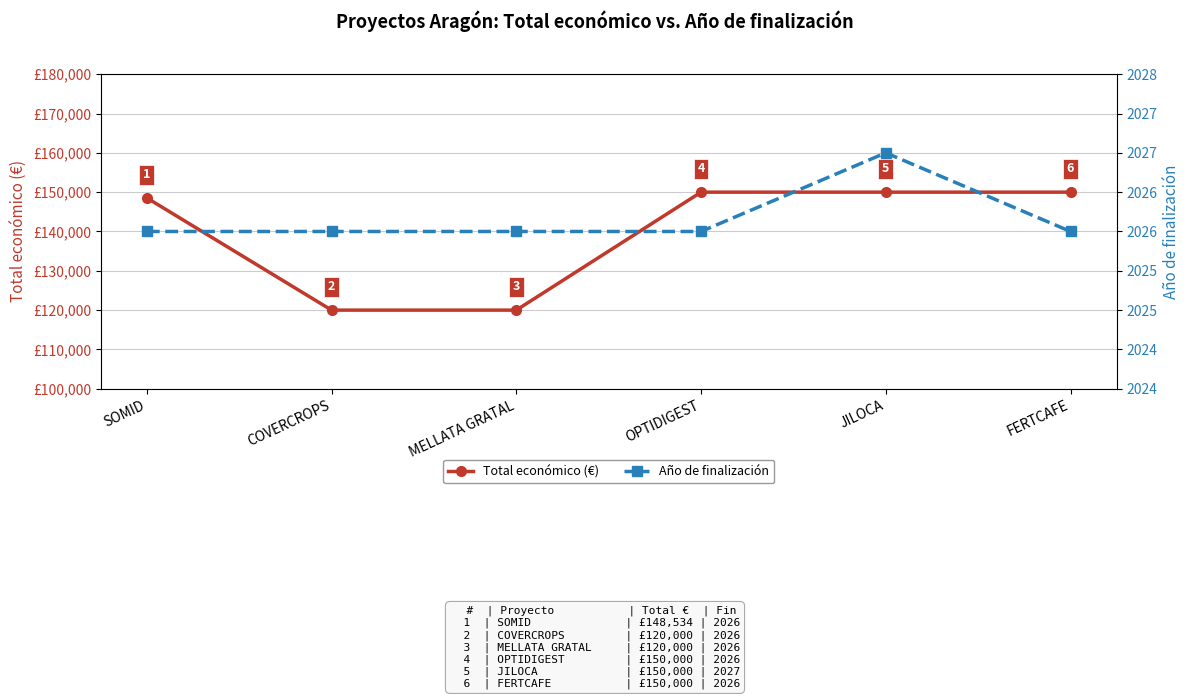

True or false: Total económico (€) and Año de finalización cross at least once.

False